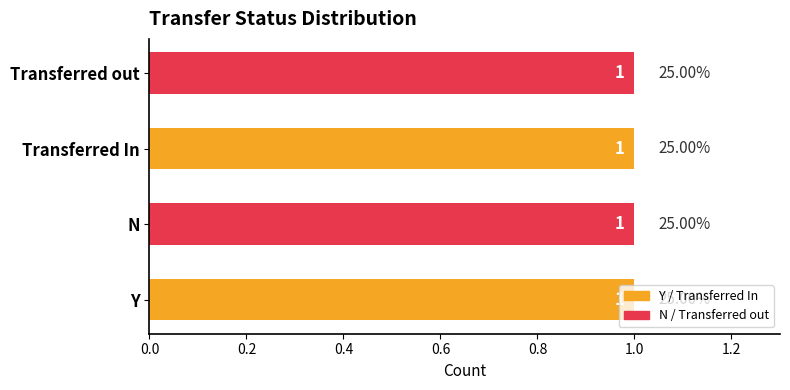

List the labels in order of Transferred In value, largest first.

Transferred In, N, Y